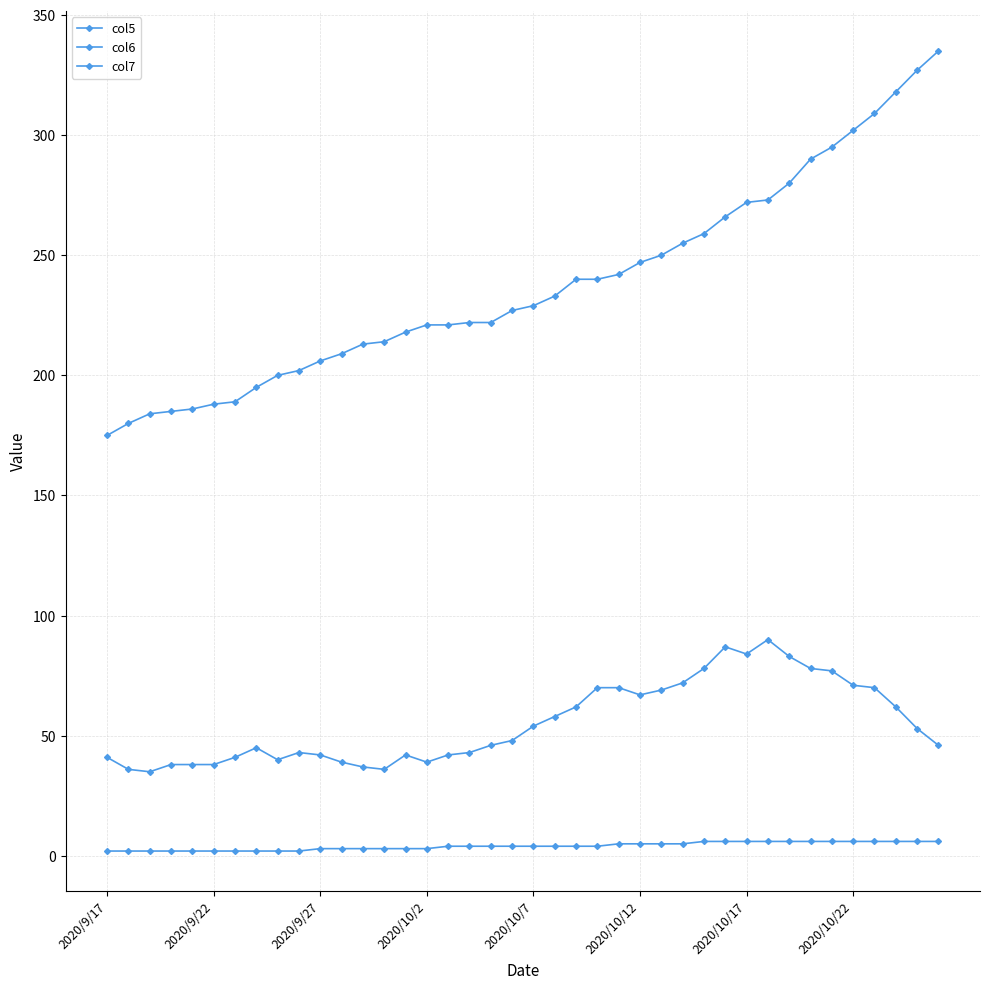

What is the difference between the maximum and minimum values in the col5 series?

55